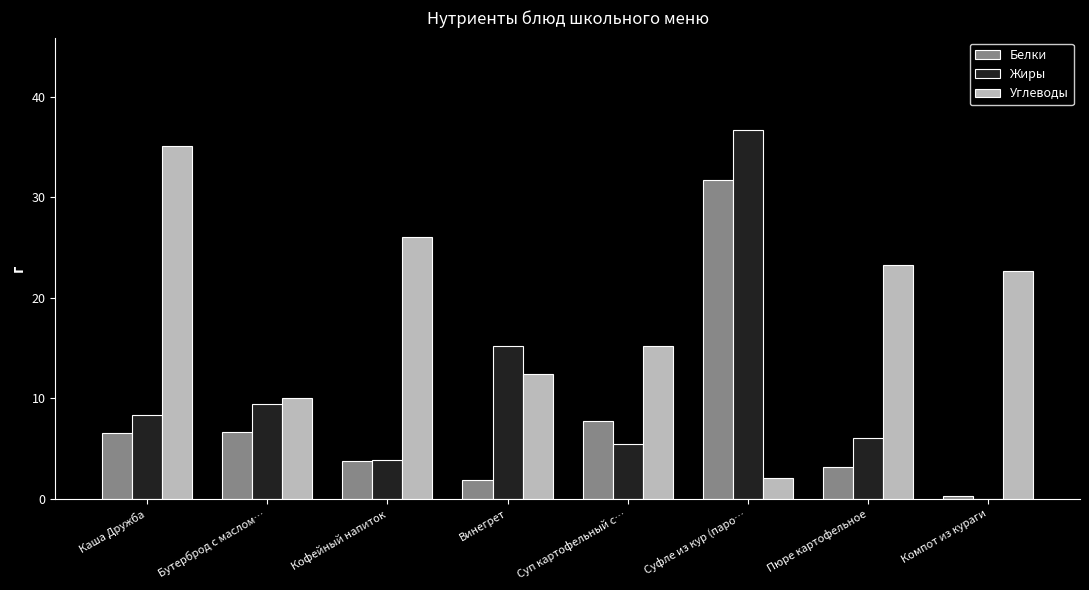

At which label does Белки reach its peak?

Суфле из кур (паро…